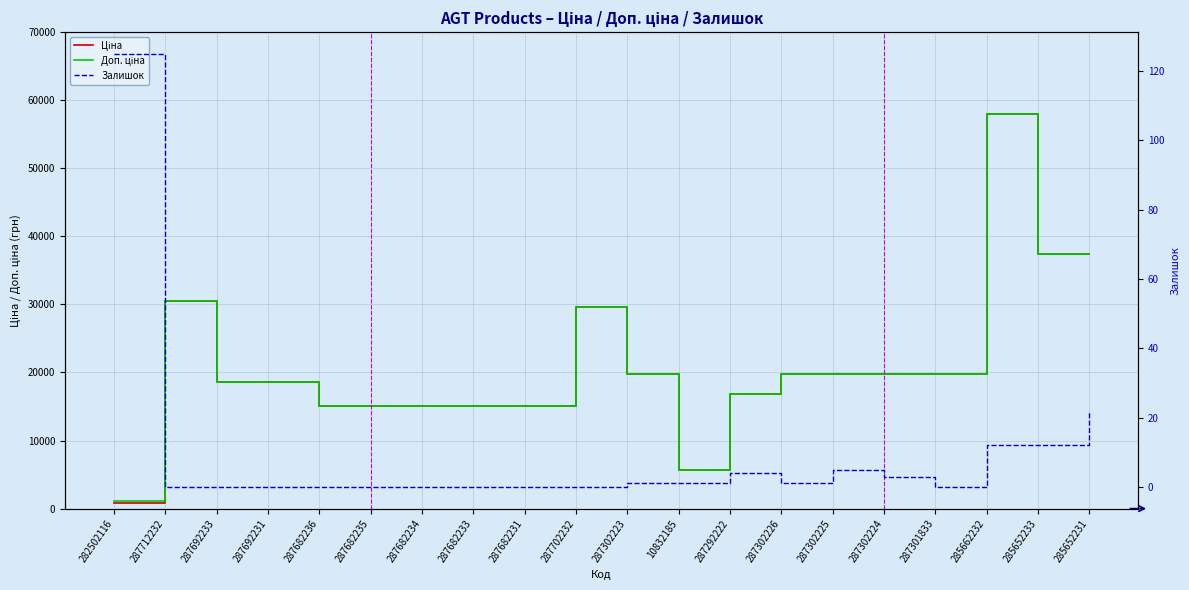

What is the sum of the Доп. ціна values at 287302223 and 285652231?

57174.1